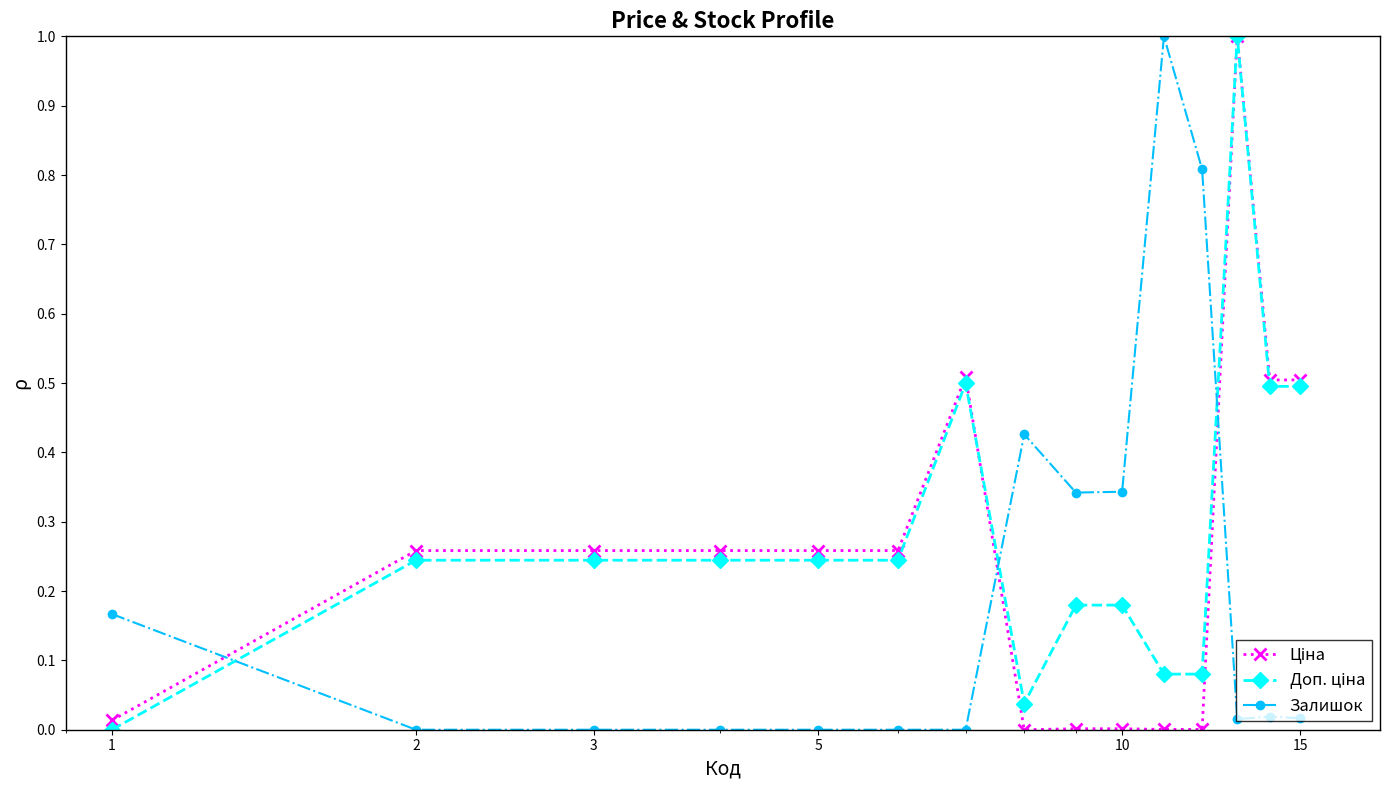

What is the maximum value shown in the chart?

1.0